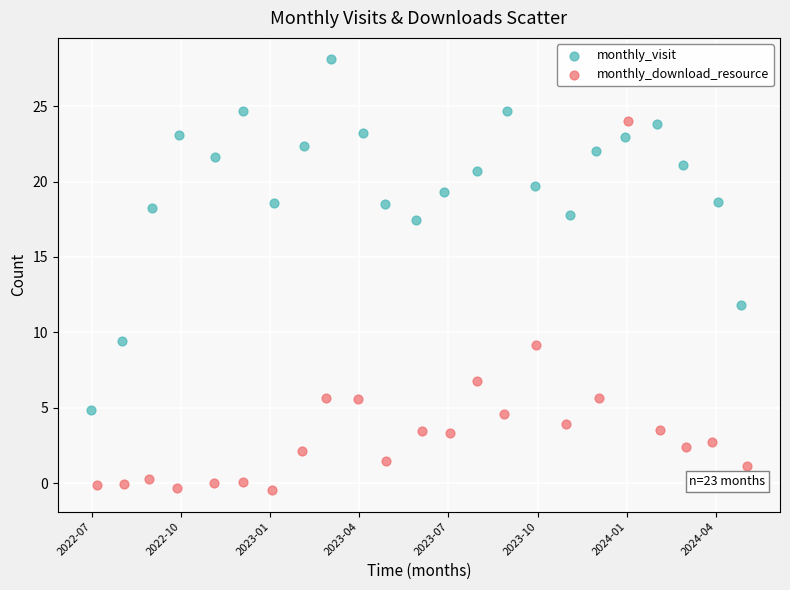

What are all the series names shown in the legend?

monthly_visit, monthly_download_resource